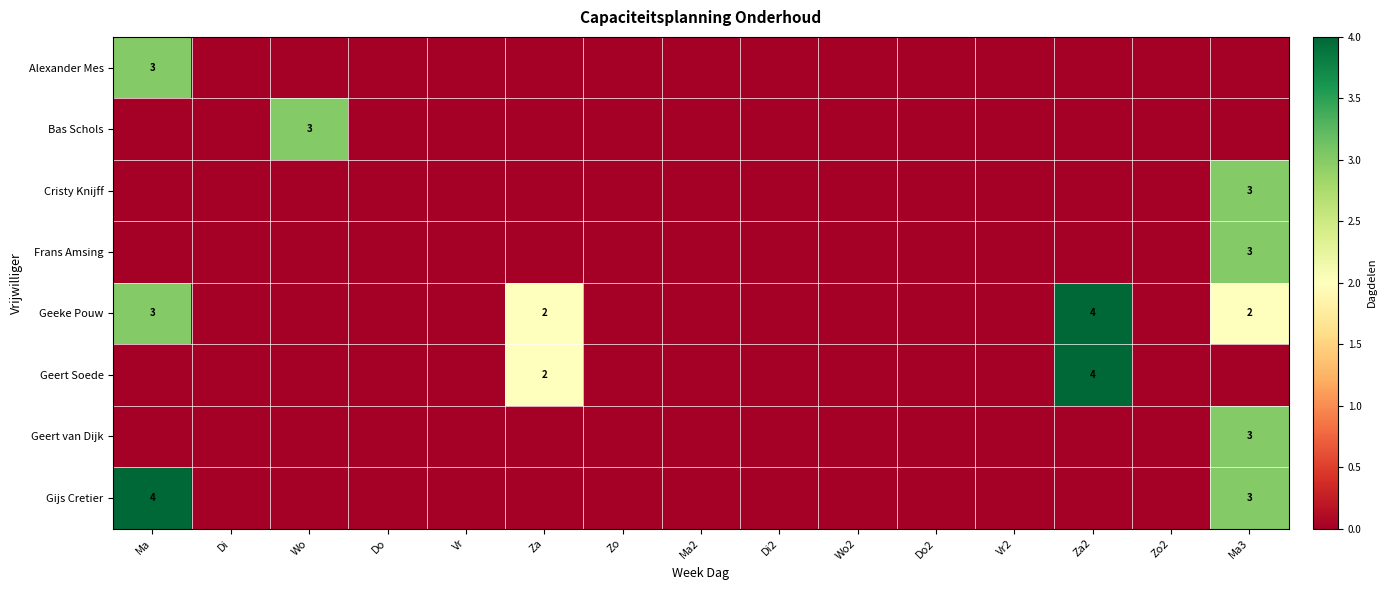

Rank the categories by Frans Amsing value from lowest to highest.

Ma, Di, Wo, Do, Vr, Za, Zo, Ma2, Di2, Wo2, Do2, Vr2, Za2, Zo2, Ma3